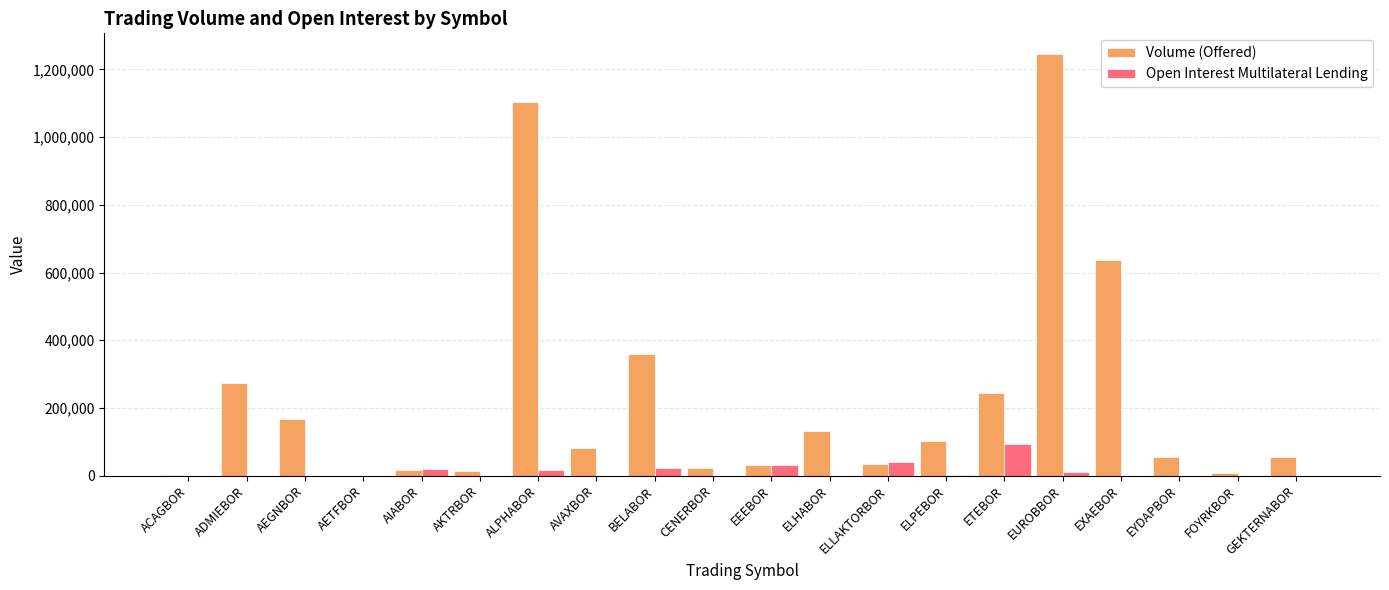

Is the value of Volume (Offered) at EEEBOR greater than the value of Open Interest Multilateral Lending at EYDAPBOR?

Yes